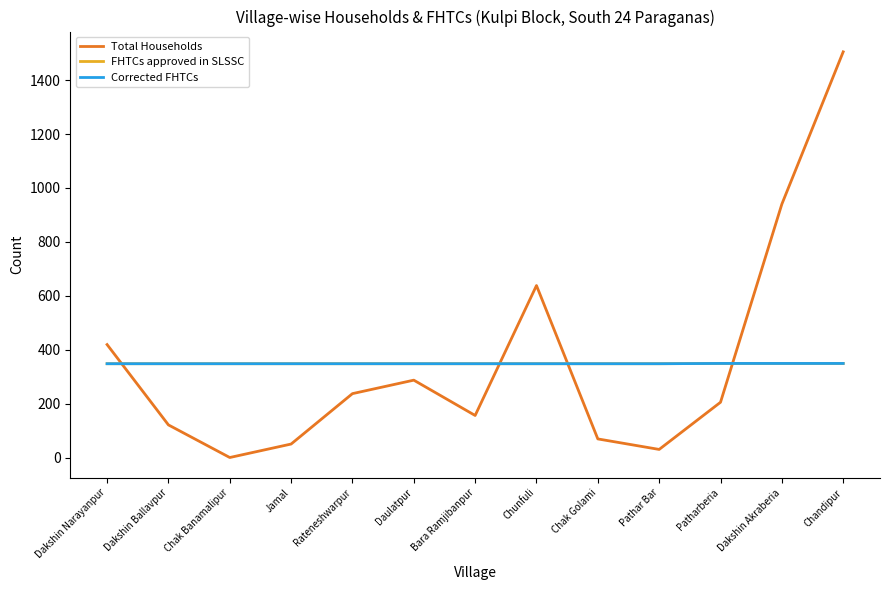

Does the chart have visible grid lines?

No